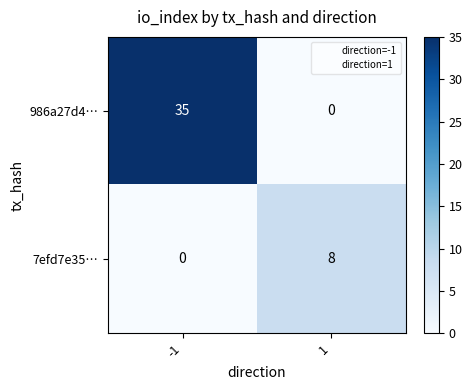

The 7efd7e35… series shows 3 at -1. True or false?

False